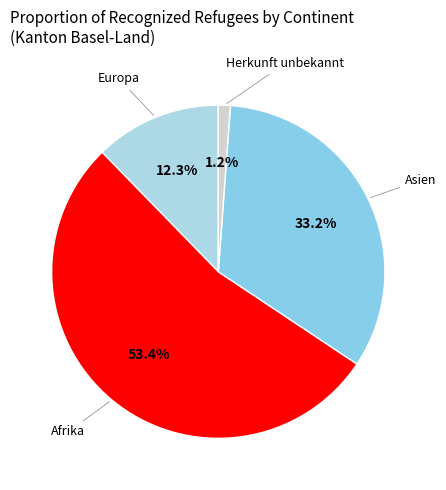

What is the largest slice in the pie chart?

Afrika